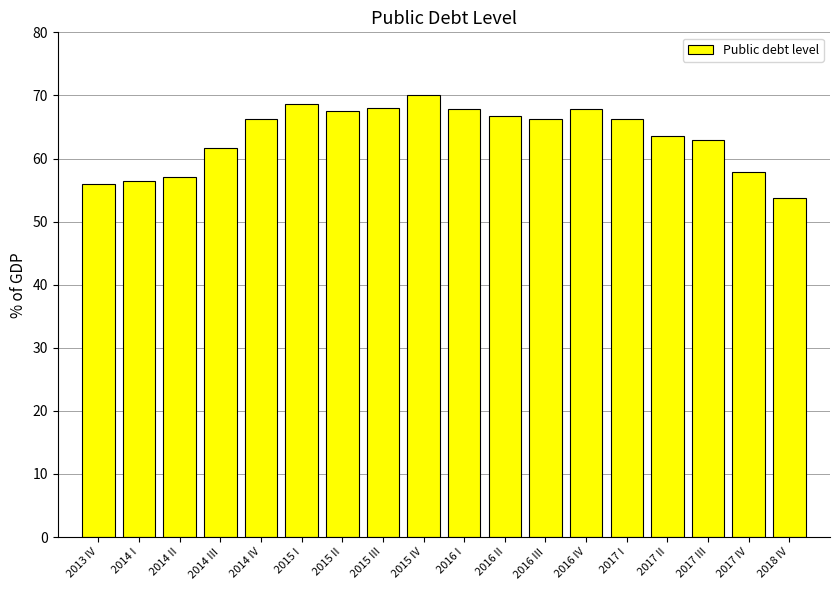

Read the value at 2015 IV.

70.0